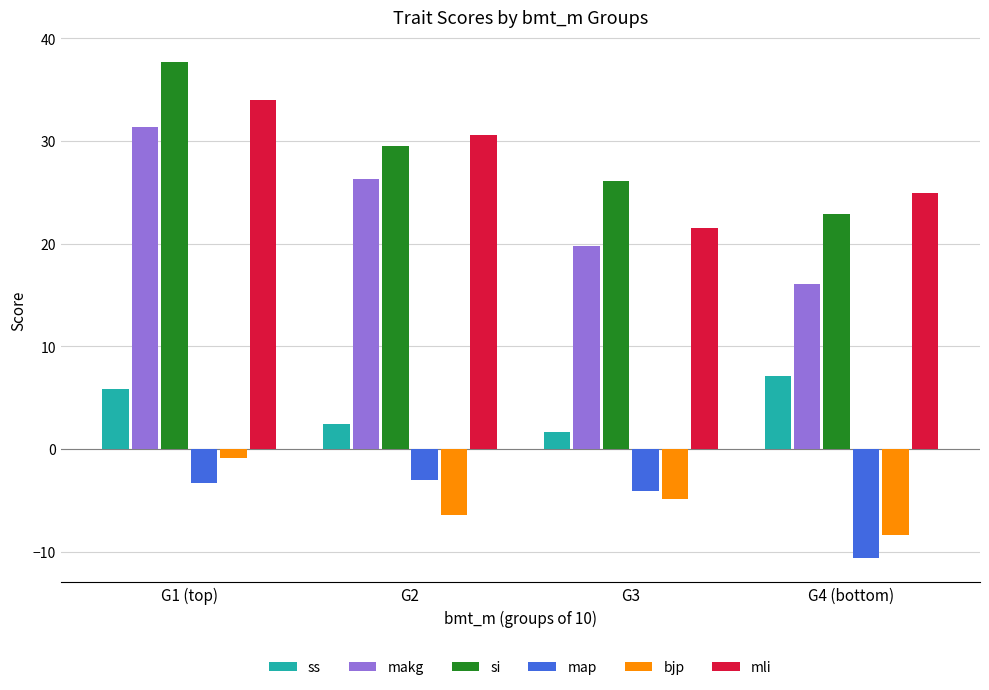

What is the spread (max minus min) of values at G4 (bottom)?

35.5